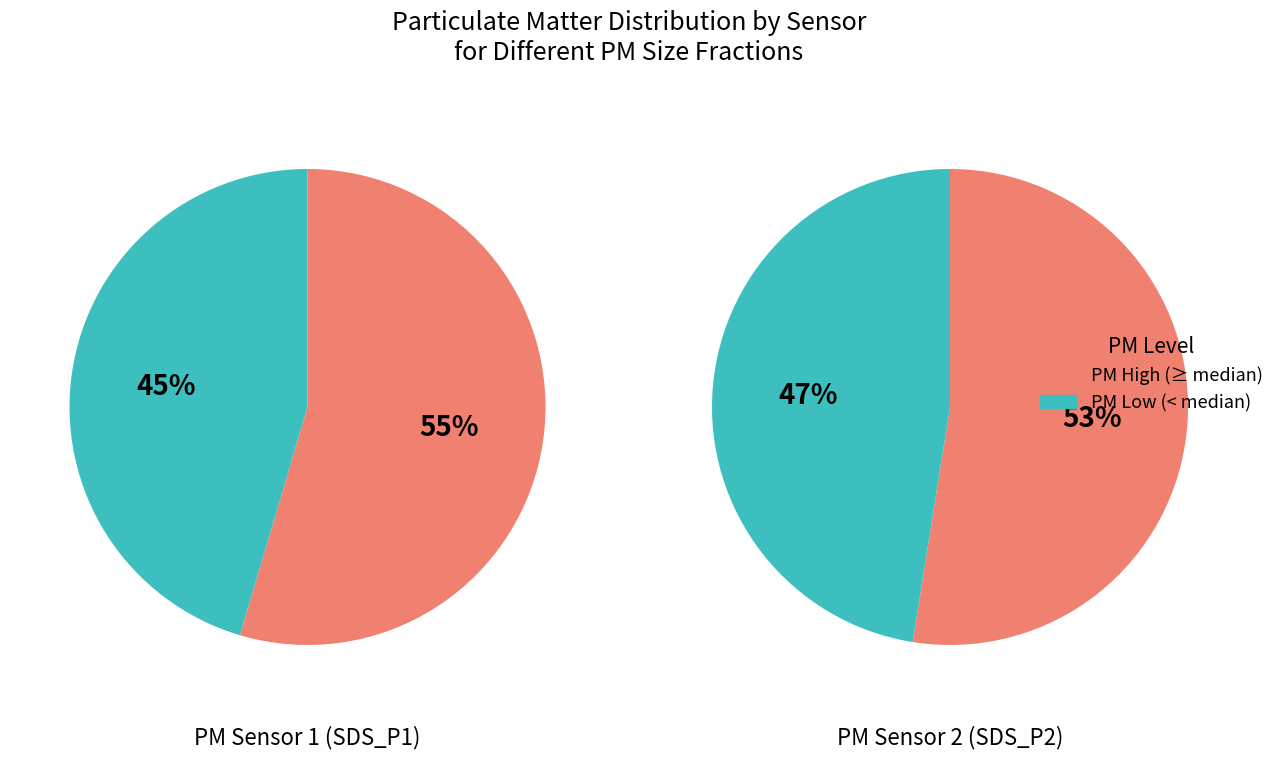

Rank the series by their maximum value, from lowest to highest.

SDS_P2 (PM2), SDS_P1 (PM1)